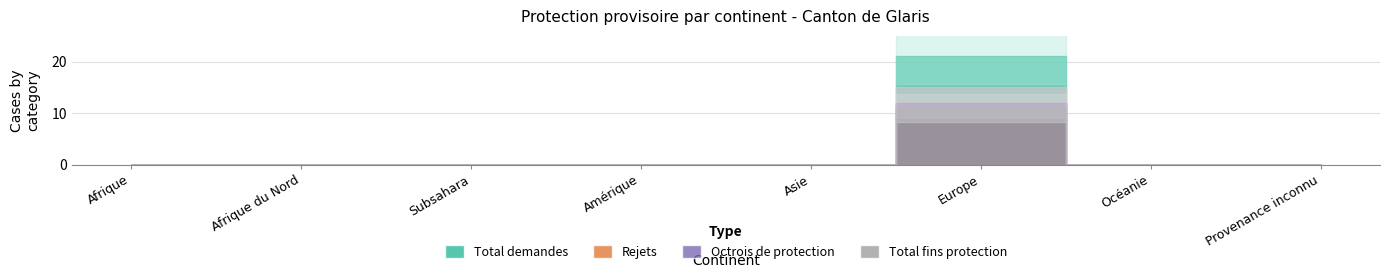

How many data points in Total demandes are above 0?

1